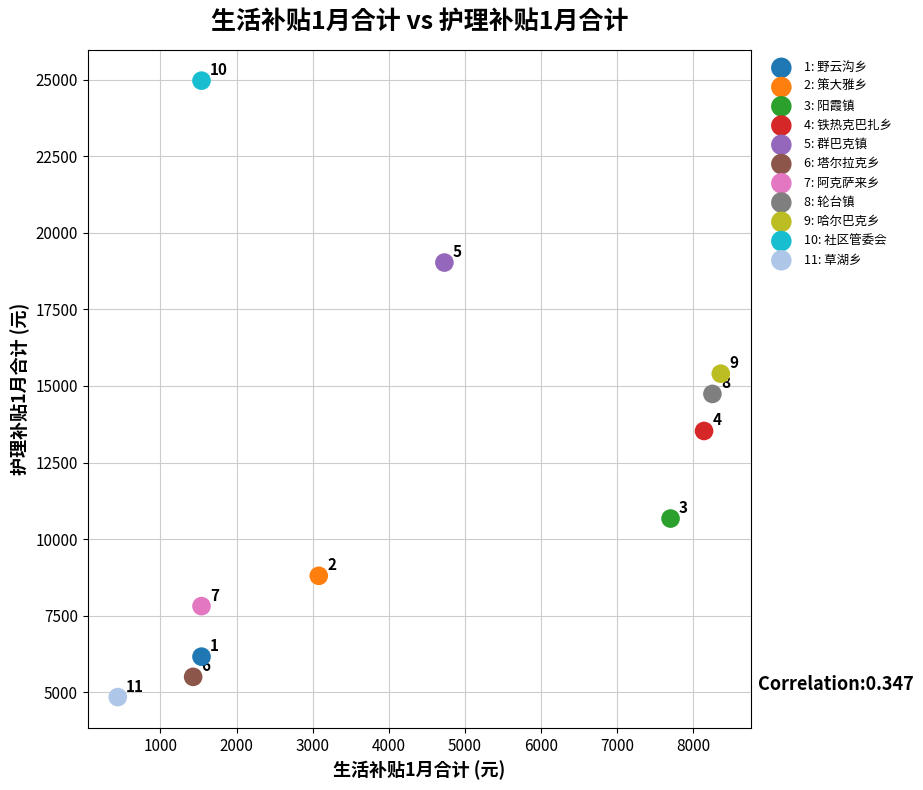

What are all the series names shown in the legend?

1: 野云沟乡, 2: 策大雅乡, 3: 阳霞镇, 4: 铁热克巴扎乡, 5: 群巴克镇, 6: 塔尔拉克乡, 7: 阿克萨来乡, 8: 轮台镇, 9: 哈尔巴克乡, 10: 社区管委会, 11: 草湖乡